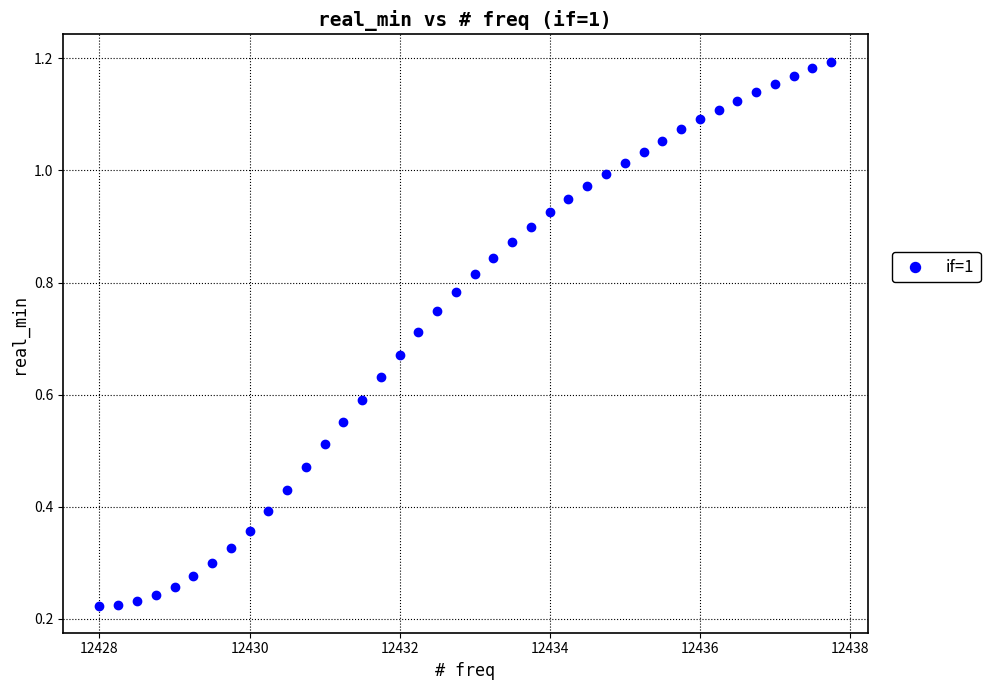

What is the range of X values (max minus min)?

9.8